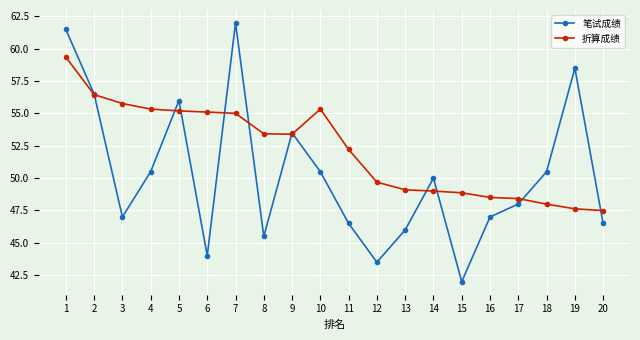

Which series has the widest spread of values?

笔试成绩